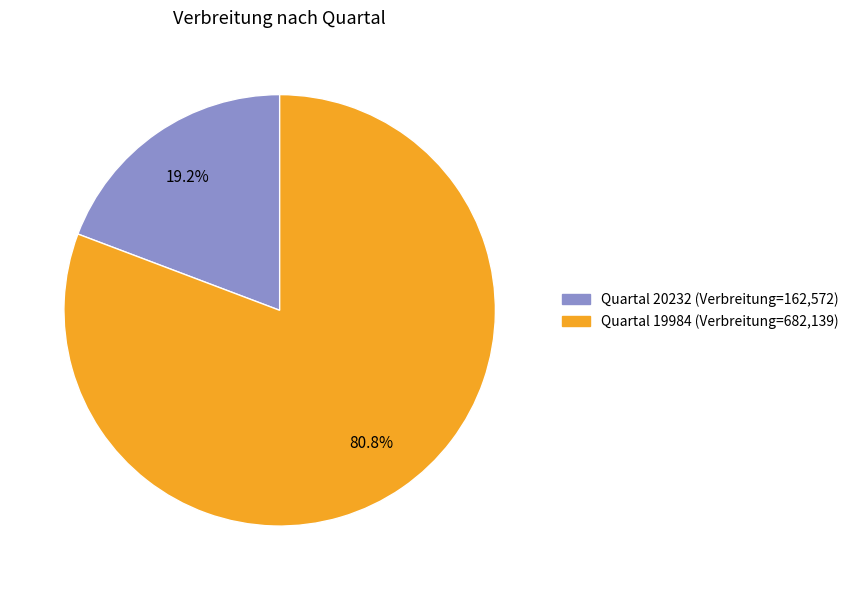

Is there a majority slice in this chart?

Yes